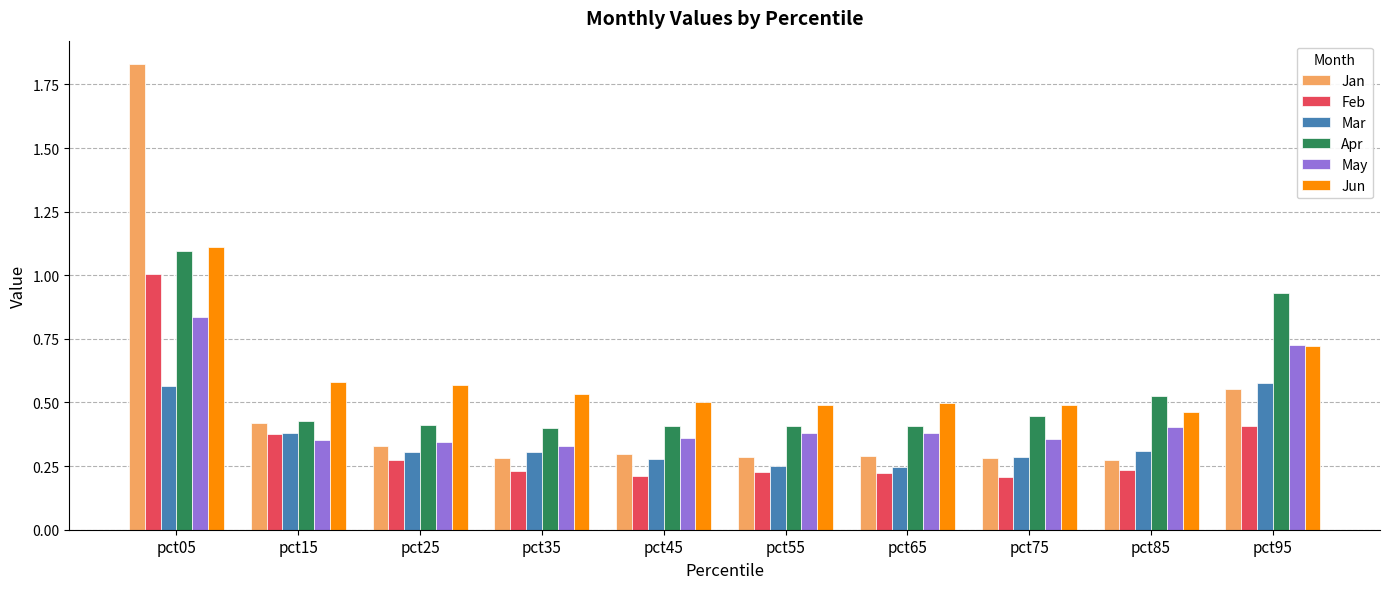

Which series has the widest spread of values?

Jan